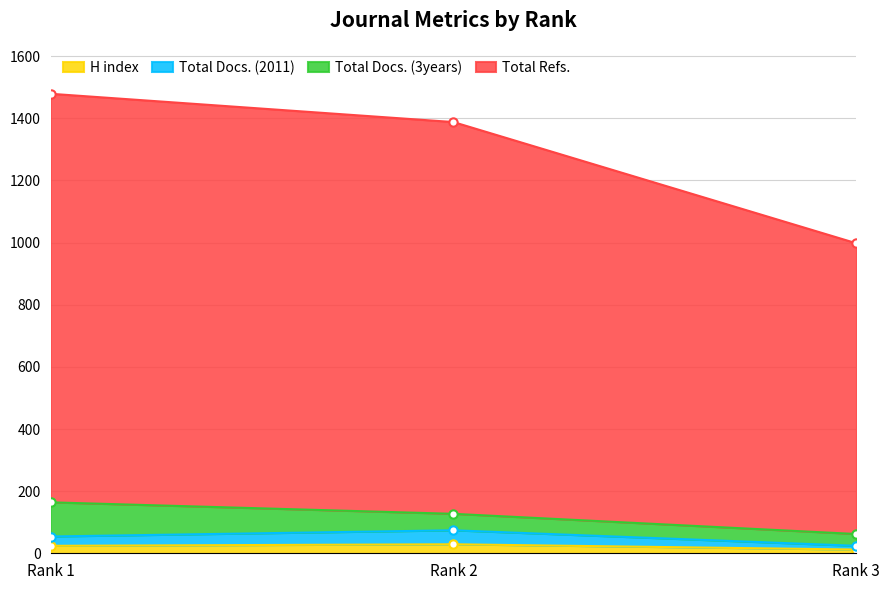

How many data points does each series have?

3